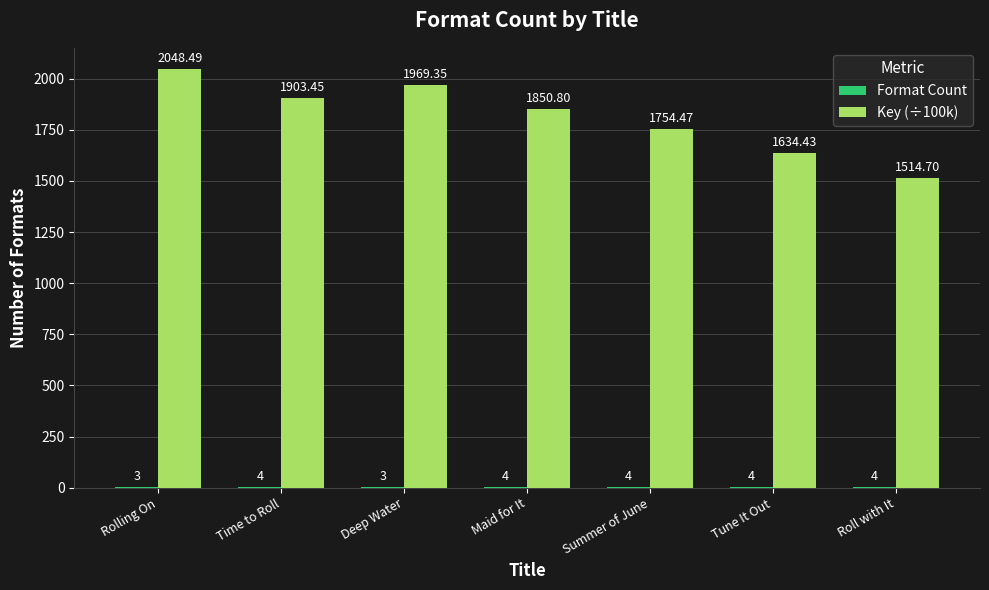

What is the sum of all Key (÷100k) values?

12675.7